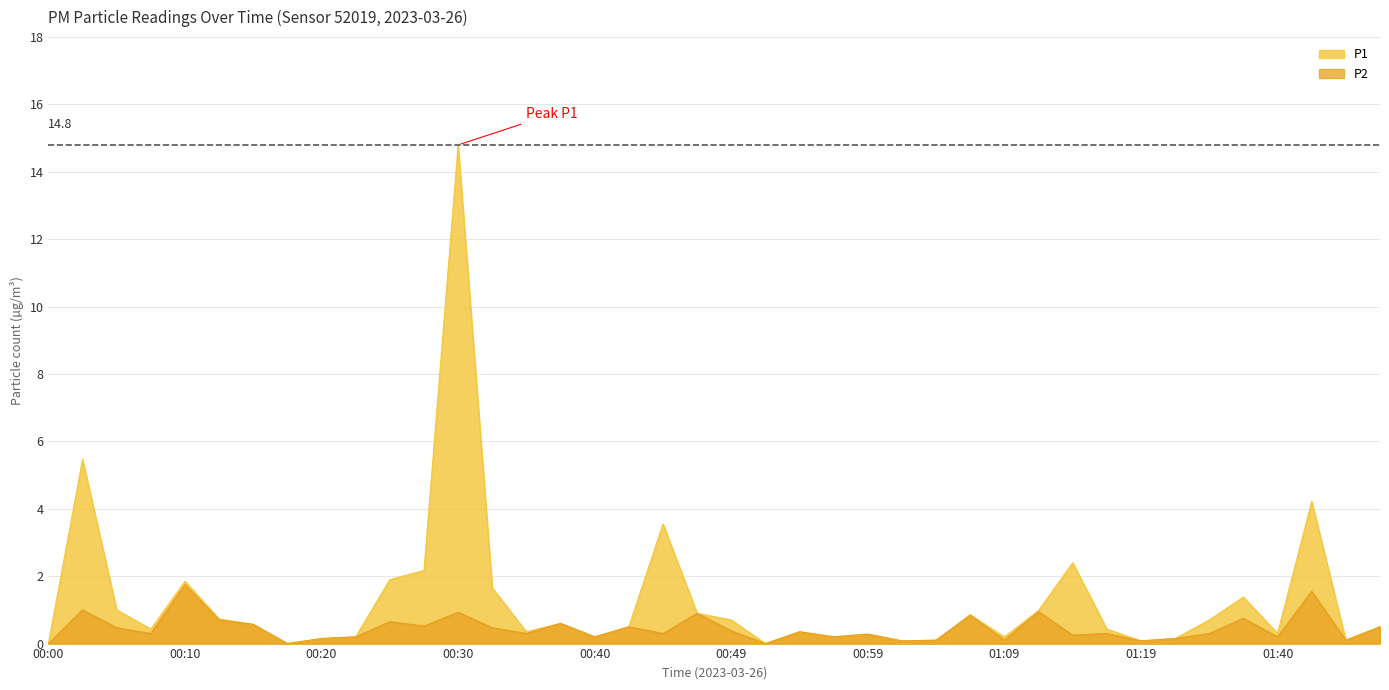

What is the label of the 37th point from the left?

01:40